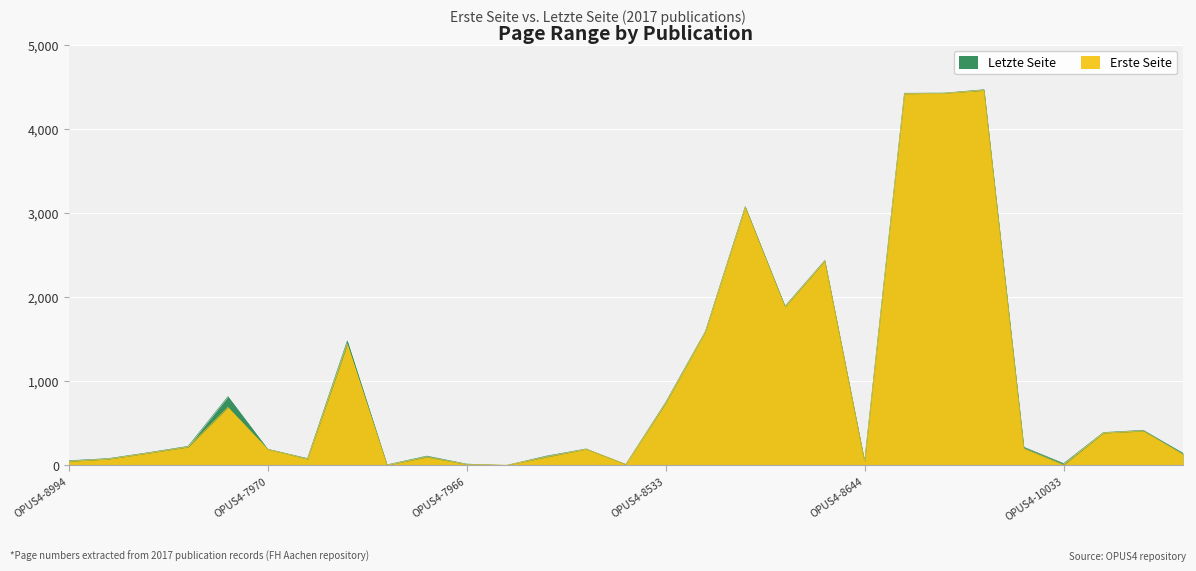

In Erste Seite, how many points are higher than both neighbors (excluding endpoints)?

8